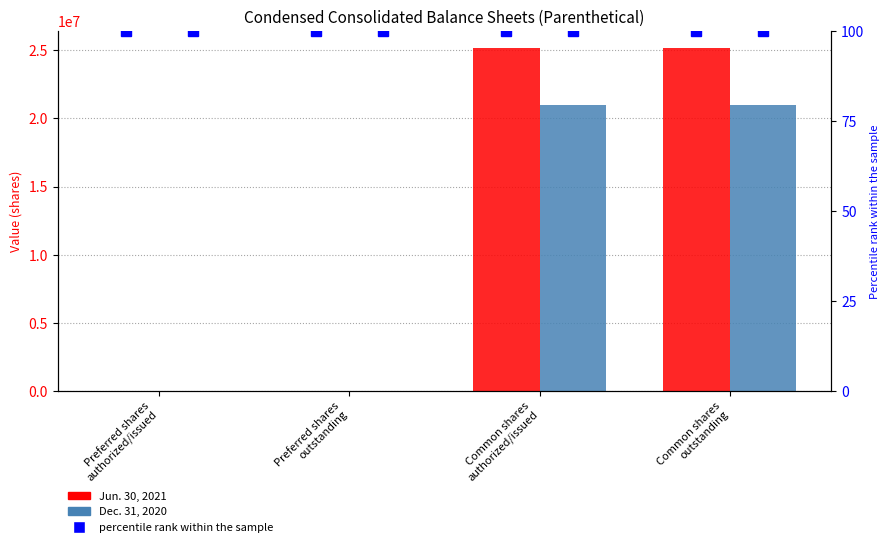

What is the value of the Jun. 30, 2021 bar at the 1st from the left?

17483